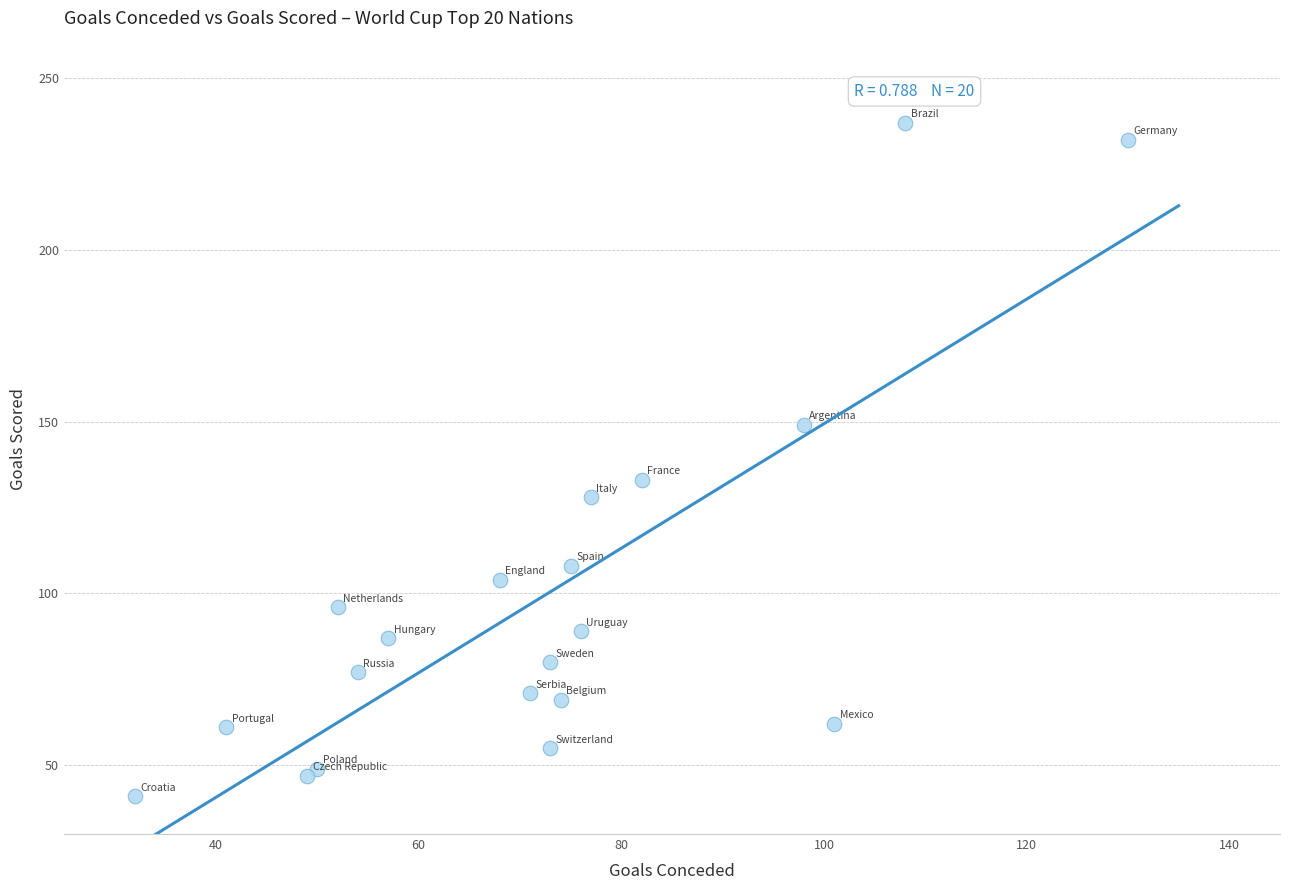

What Y value in the scatter plot is closest to 139?

133